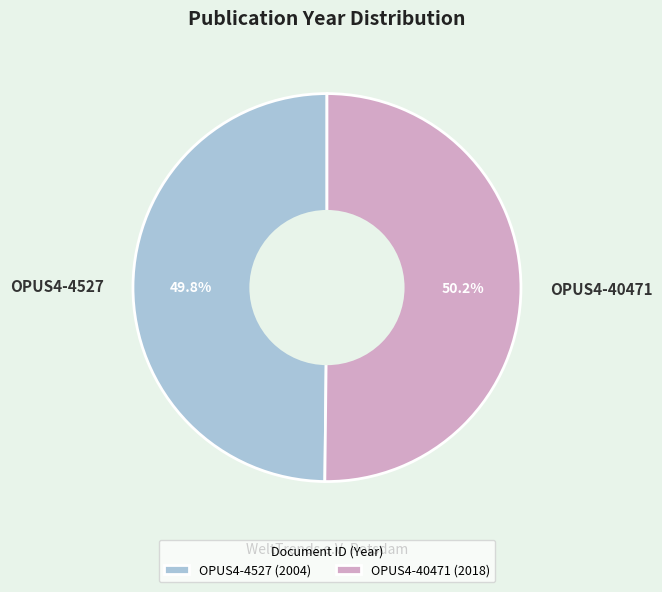

What percentage is the OPUS4-4527 slice, to the nearest percent?

50%